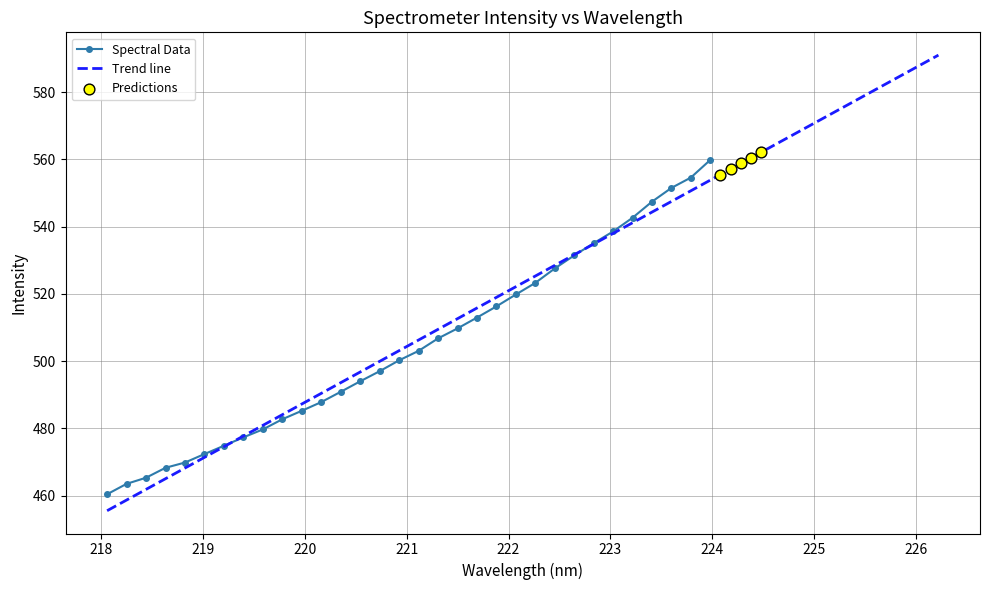

Between 219.7801 and 223.408, which is larger?

223.408